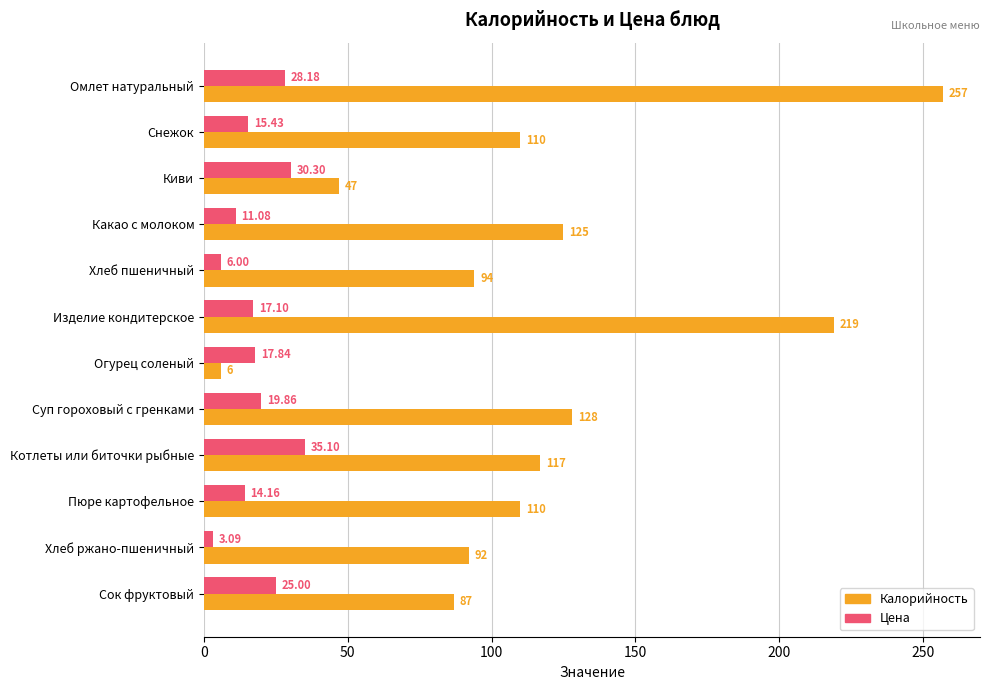

At which label is Цена closest to 19?

Суп гороховый с гренками